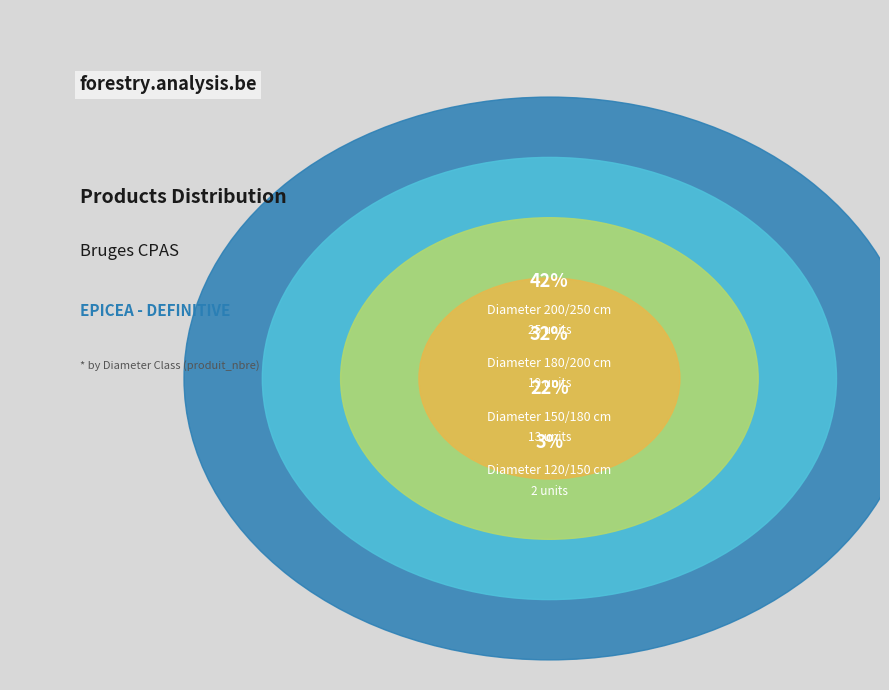

How many slices are in this pie chart?

4